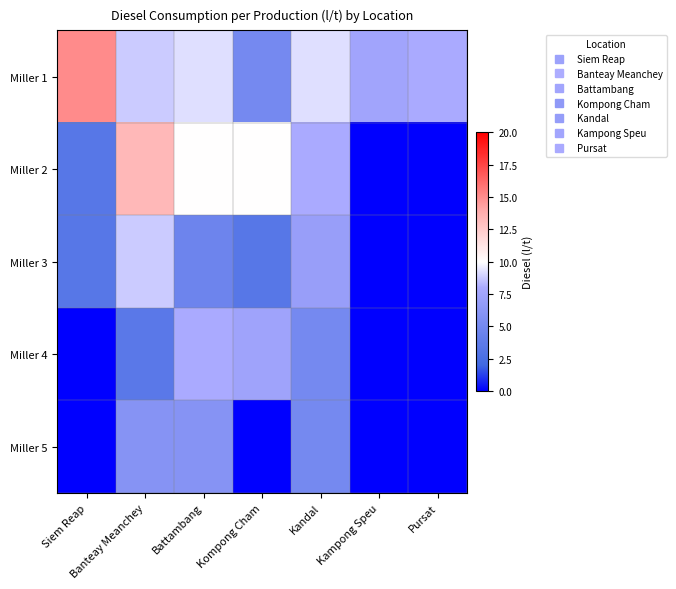

Rank the series at Pursat from lowest to highest value.

Miller 2, Miller 3, Miller 4, Miller 5, Miller 1